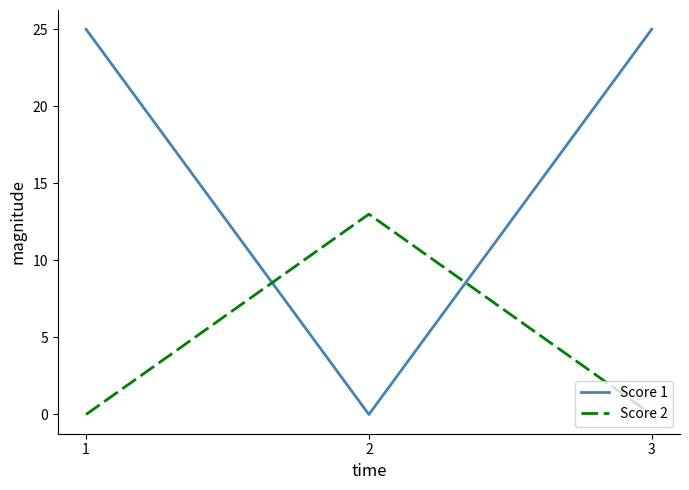

The value of Score 2 at 1 is -4. True or false?

False